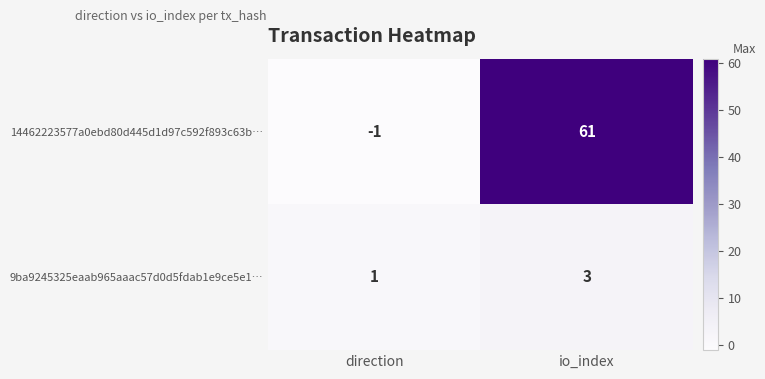

At which label is 9ba9245325eaab965aaac57d0d5fdab1e9ce5e1… closest to 2?

direction